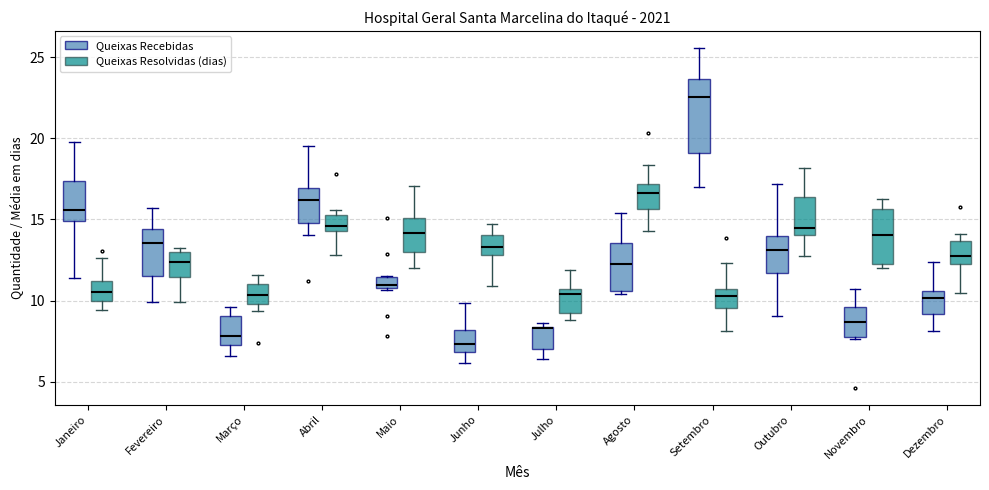

Where does the median line of the box for Março (Queixas Resolvidas (dias)) sit on the y-axis? The values are not printed on the chart, so give them approximately, as read against the axis.

10.5